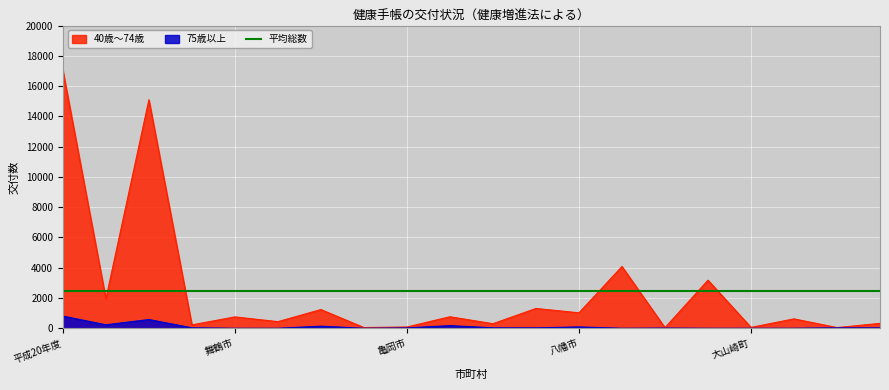

At which label does 40歳～74歳 first exceed 750?

平成20年度